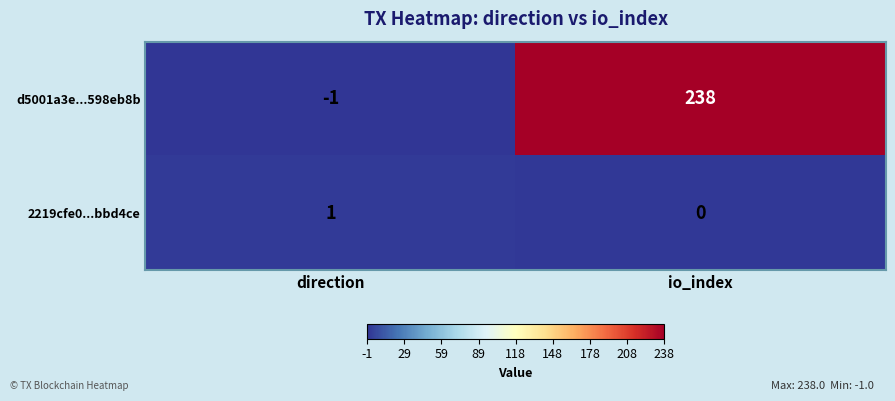

The value of d5001a3e...598eb8b at direction is 0. True or false?

False